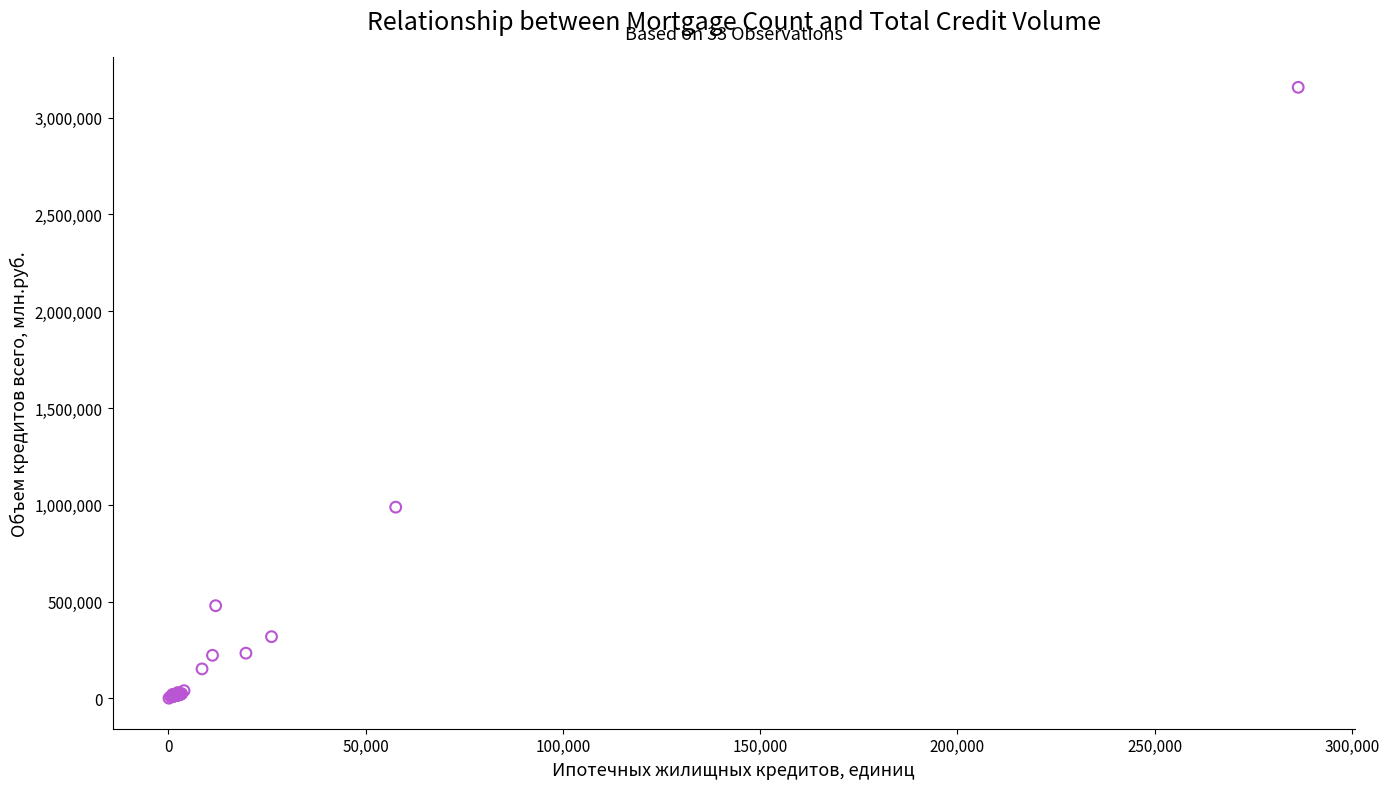

What Y value in the scatter plot is closest to 1578653?

987520